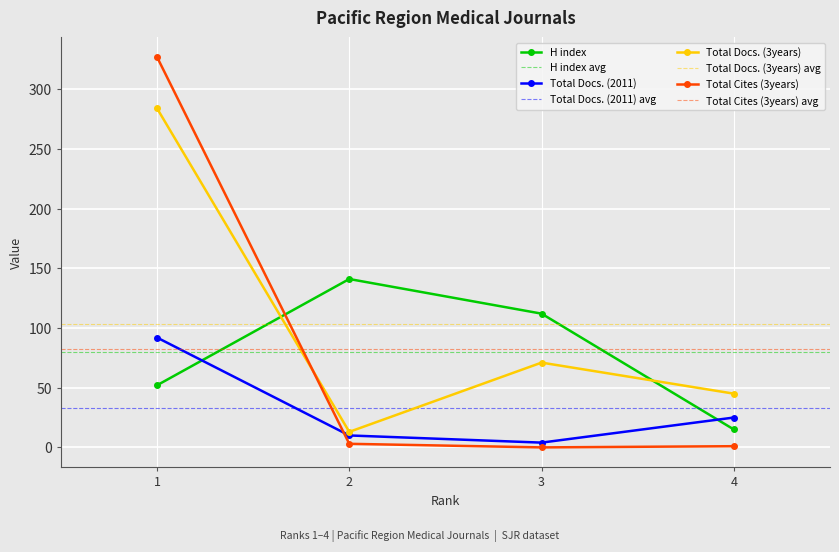

True or false: Total Docs. (3years) and Total Docs. (2011) intersect in this chart.

False